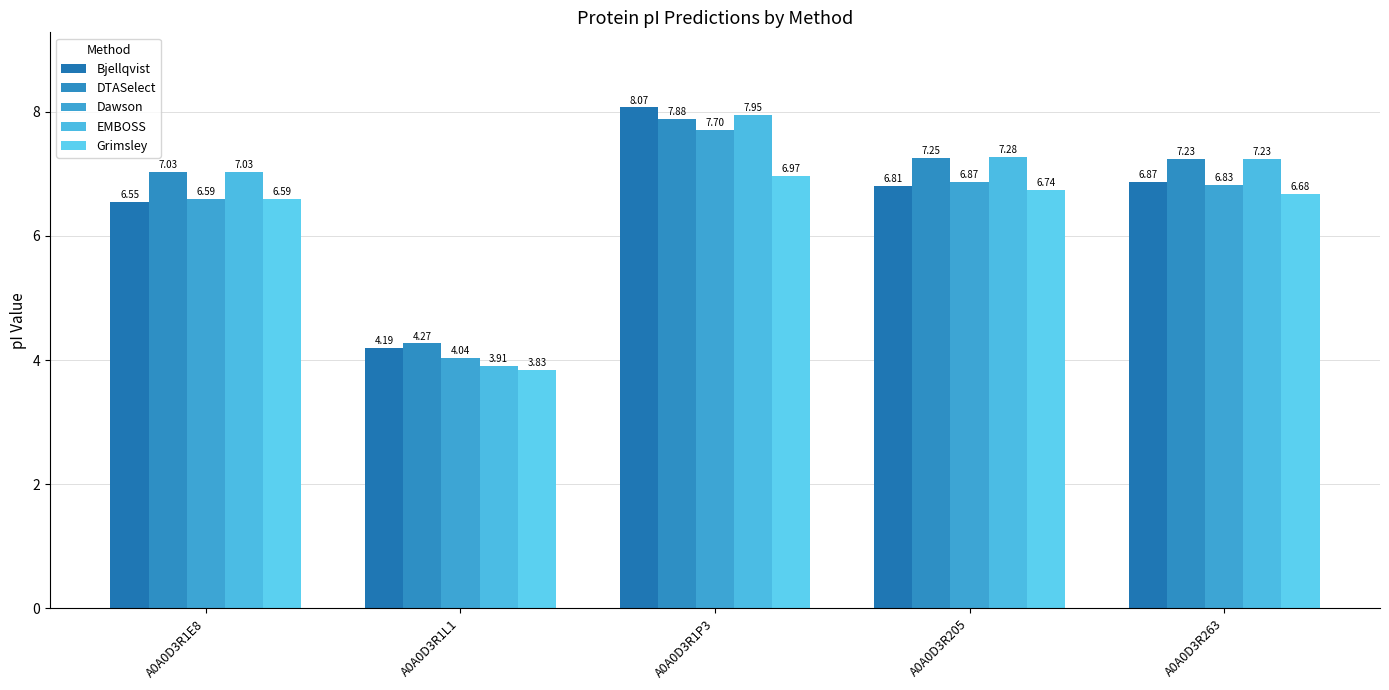

Where is Grimsley nearest to the value 5?

A0A0D3R1L1